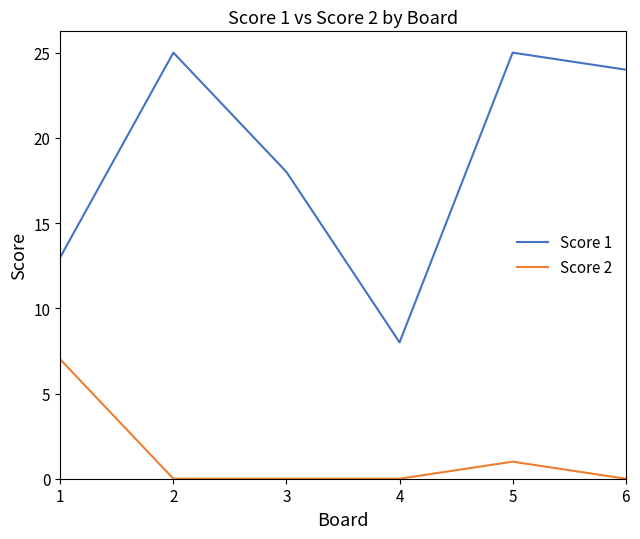

The Score 1 series shows 25 at 5. True or false?

True